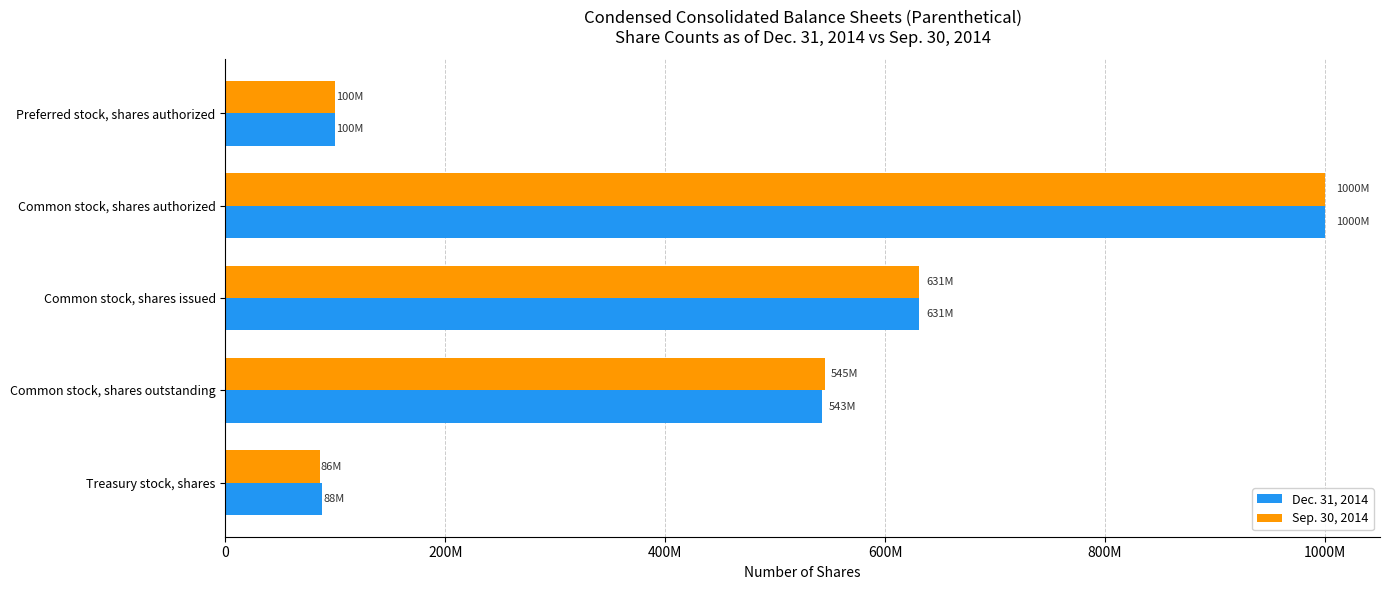

What are all the series names shown in the legend?

Dec. 31, 2014, Sep. 30, 2014